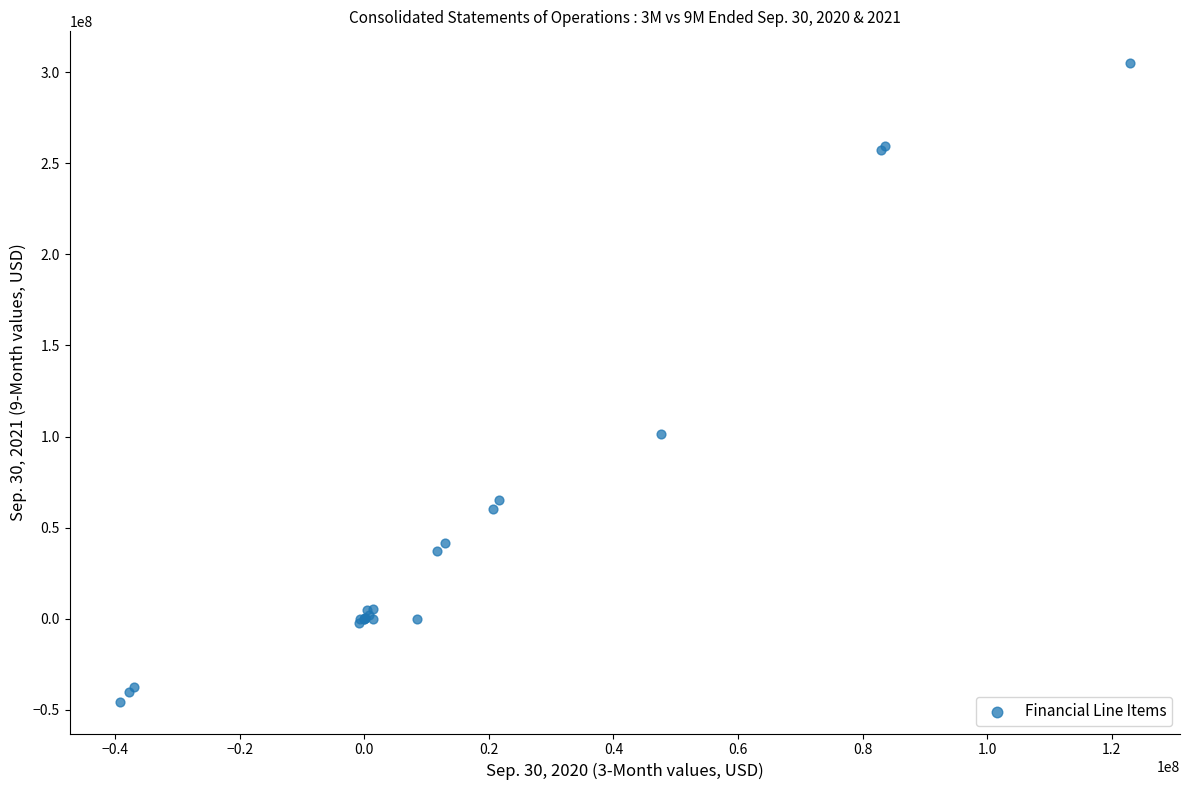

What Y value in the scatter plot is closest to 129712171?

101203302